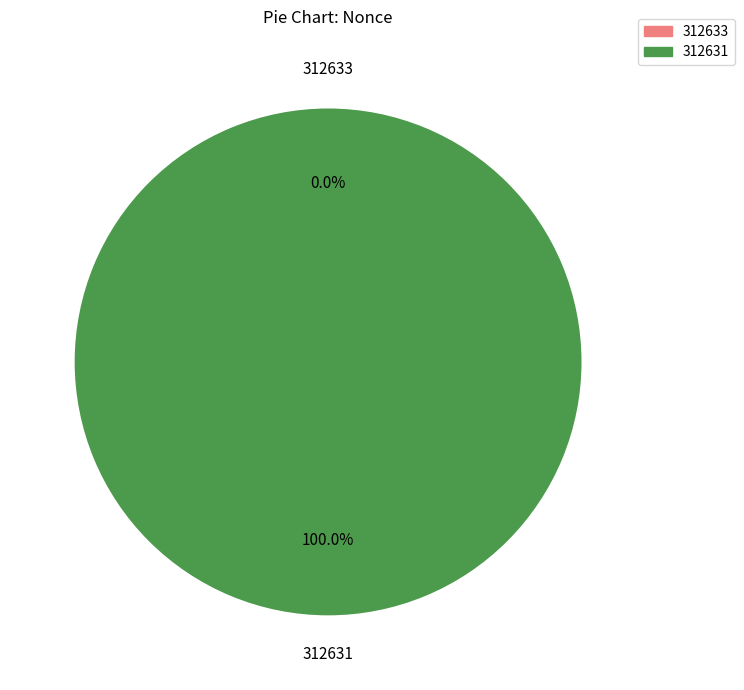

Is it true that 312631 is 100% of the pie?

True